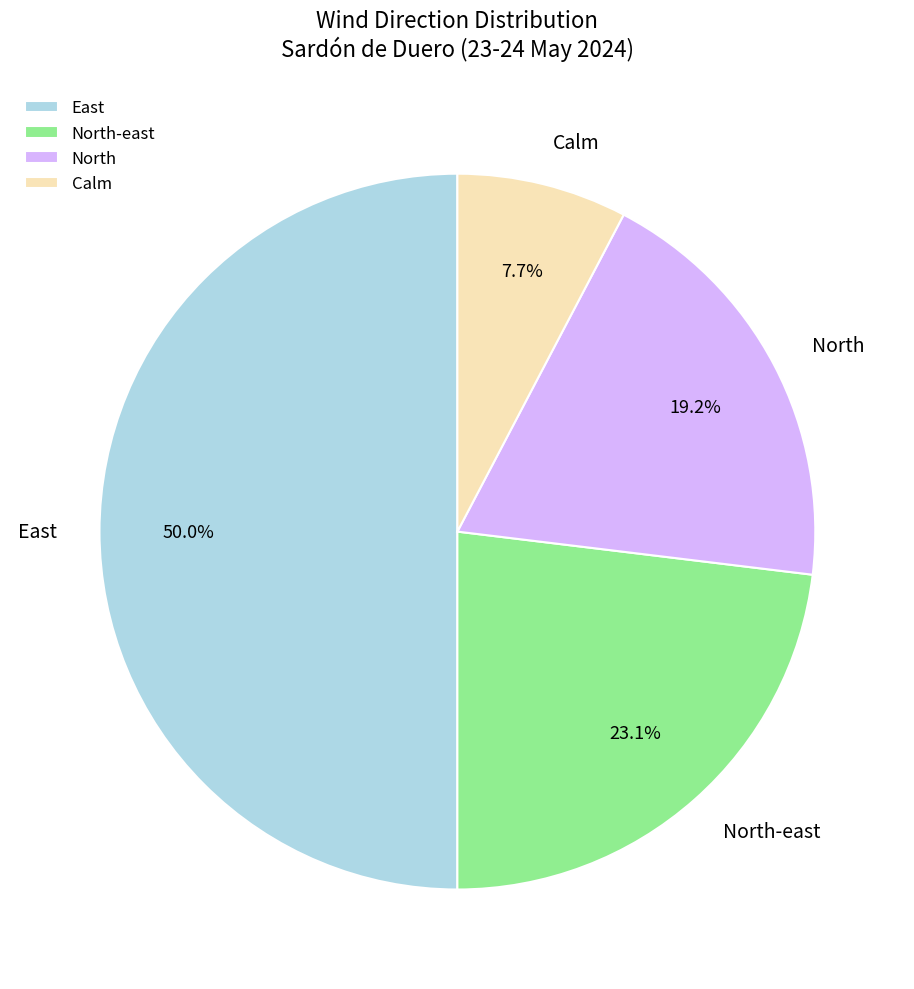

Does North represent more than half of the total?

No